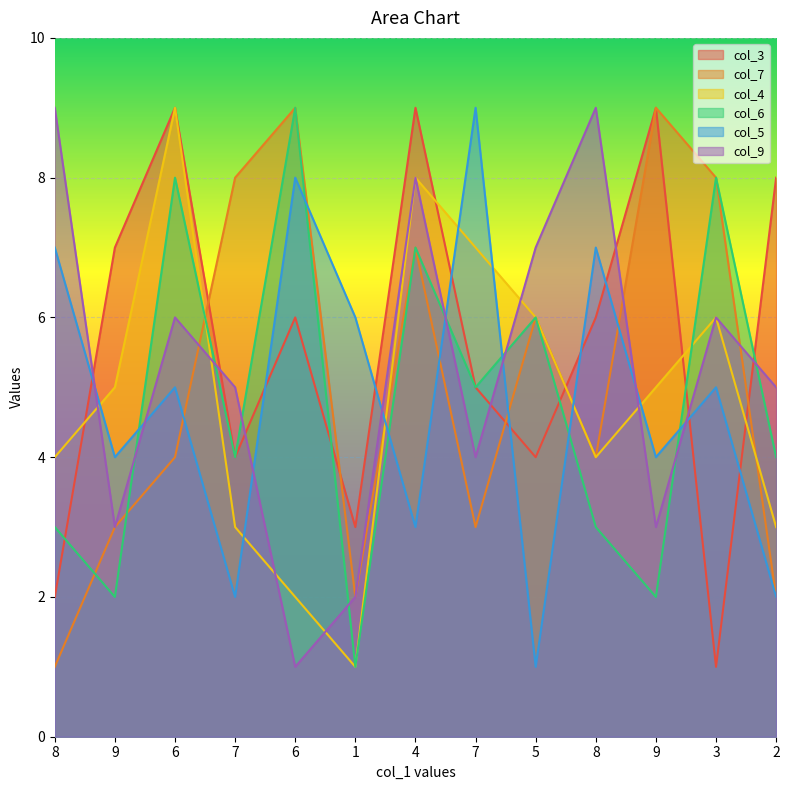

What is the label of the 12th point from the left?

3